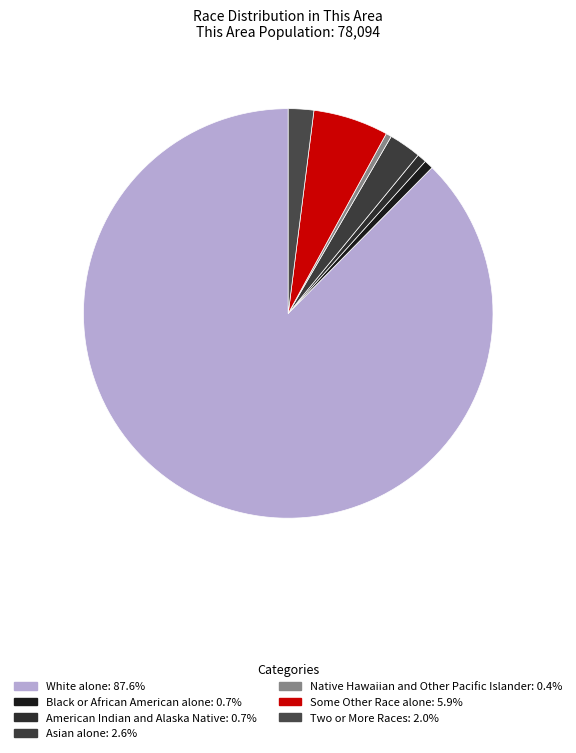

Count the number of slices in the pie.

7